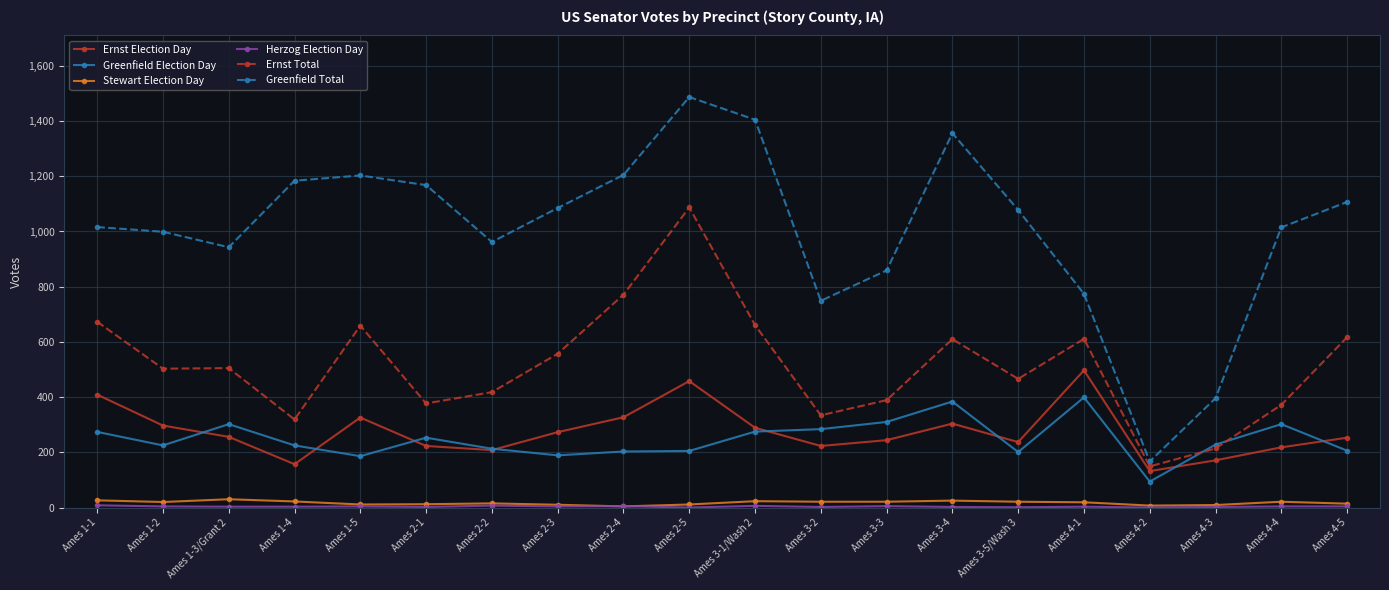

What is the label of the 6th point from the right?

Ames 3-5/Wash 3